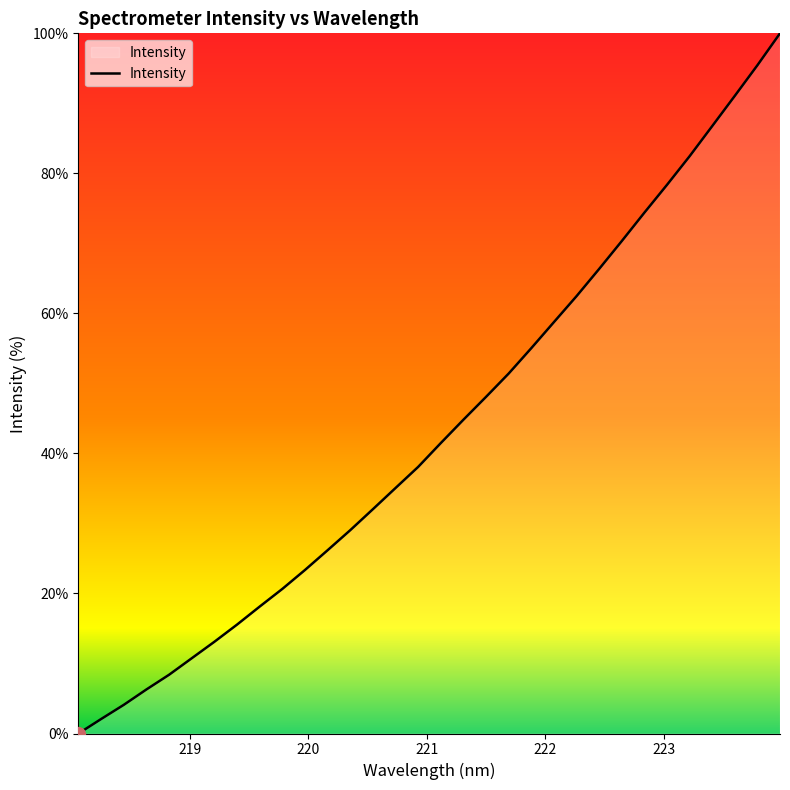

What is the difference between the maximum and minimum values?

100.0